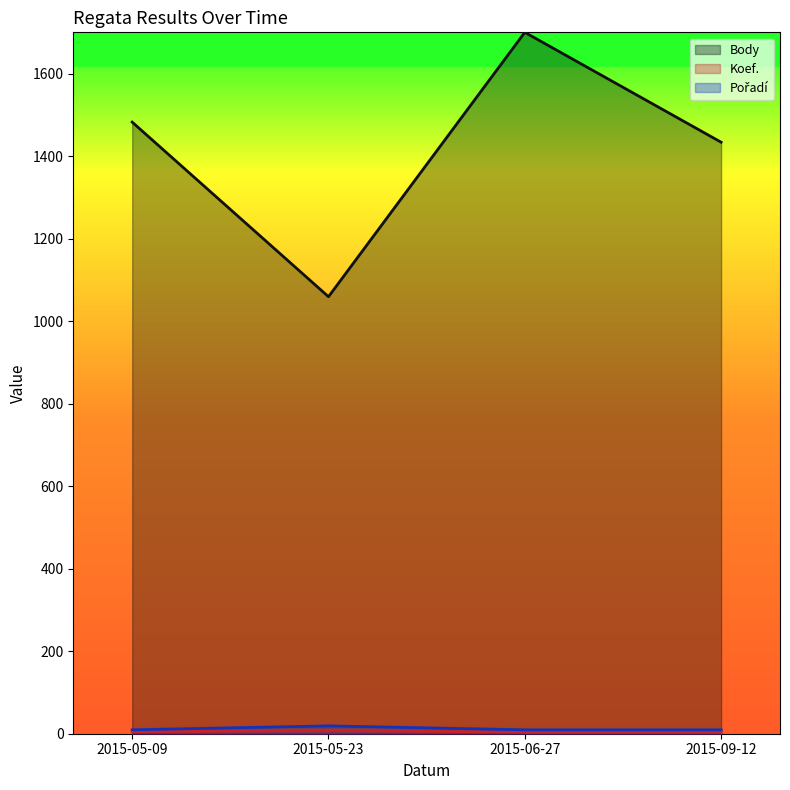

True or false: Pořadí and Koef. cross at least once.

False